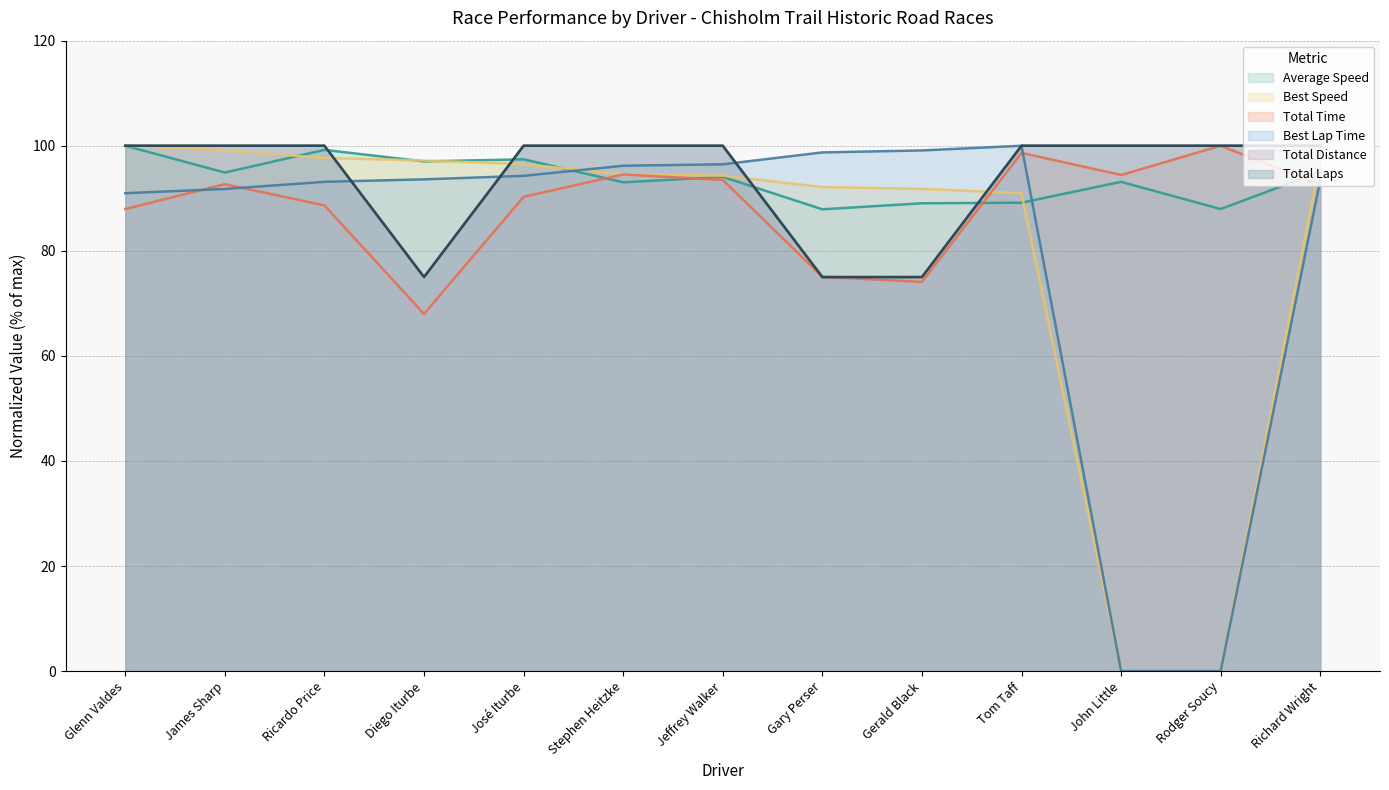

Does the chart display data point markers on the line(s)?

No